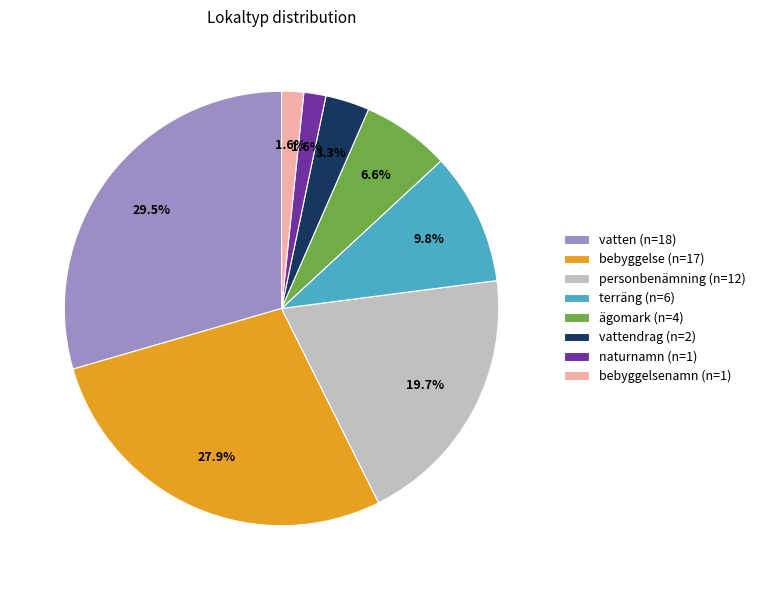

Which slice is the largest?

vatten (n=18)